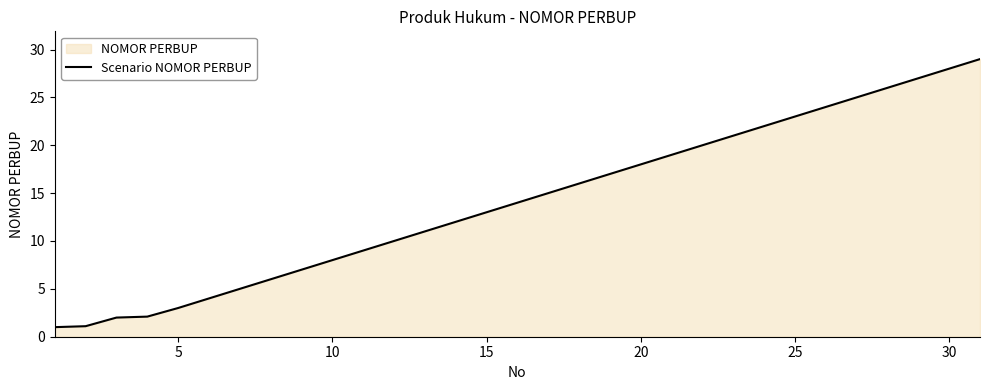

What is the difference between the maximum and minimum values?

28.0